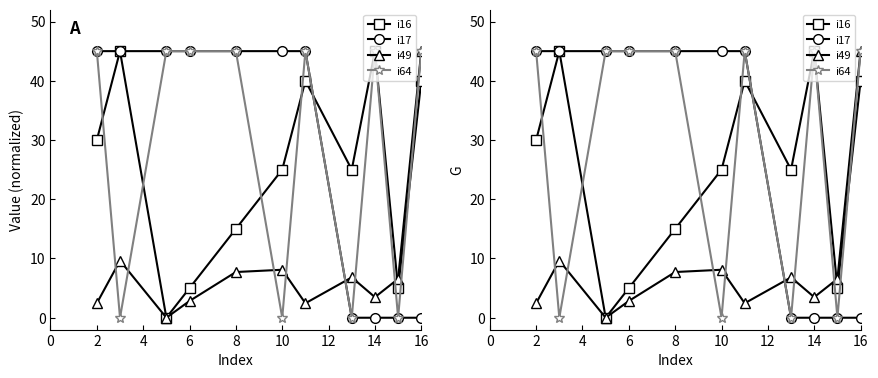

Which has a higher value, 16 or 14?

14